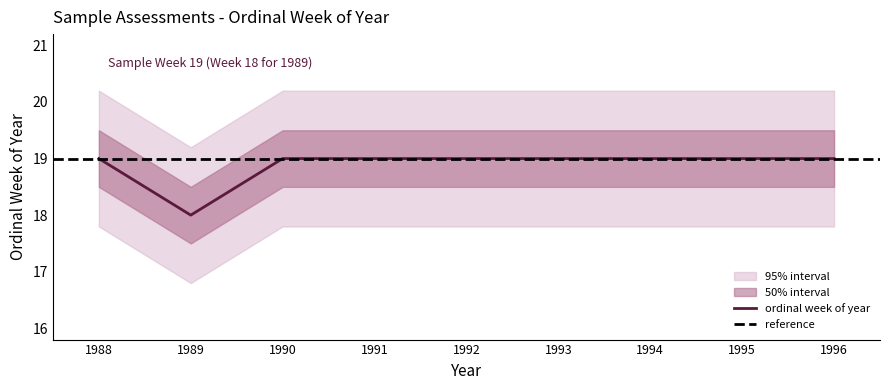

Is it true that the value at 1996 is 33?

False